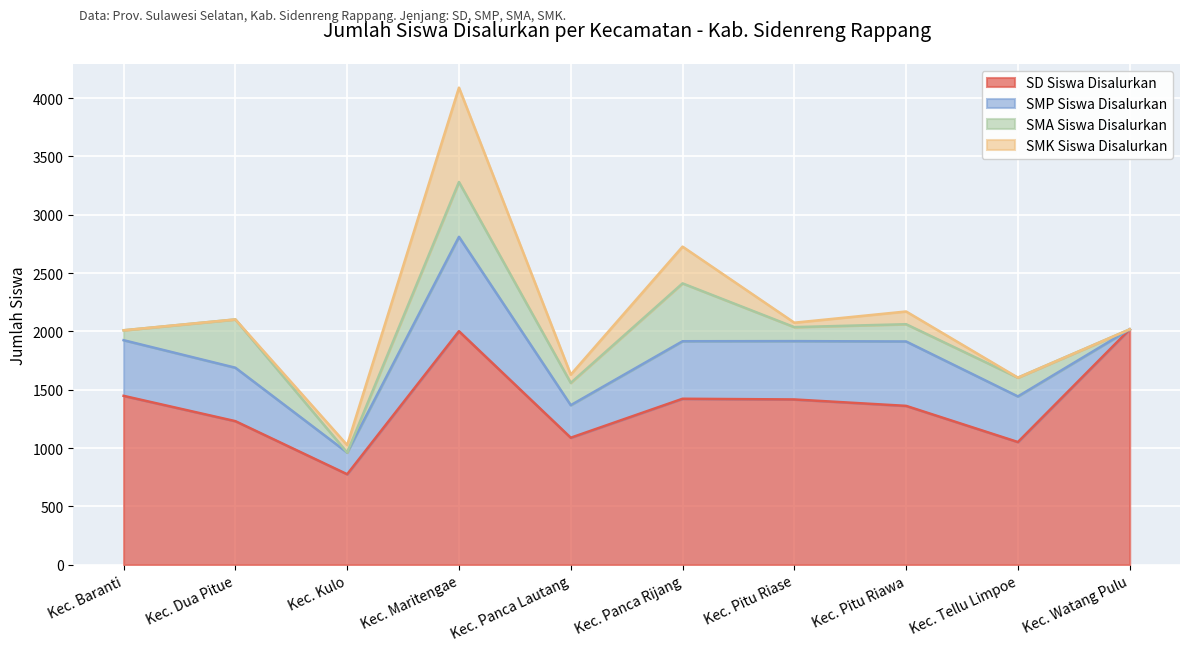

Which has a higher value, Kec. Watang Pulu or Kec. Pitu Riase?

Kec. Watang Pulu